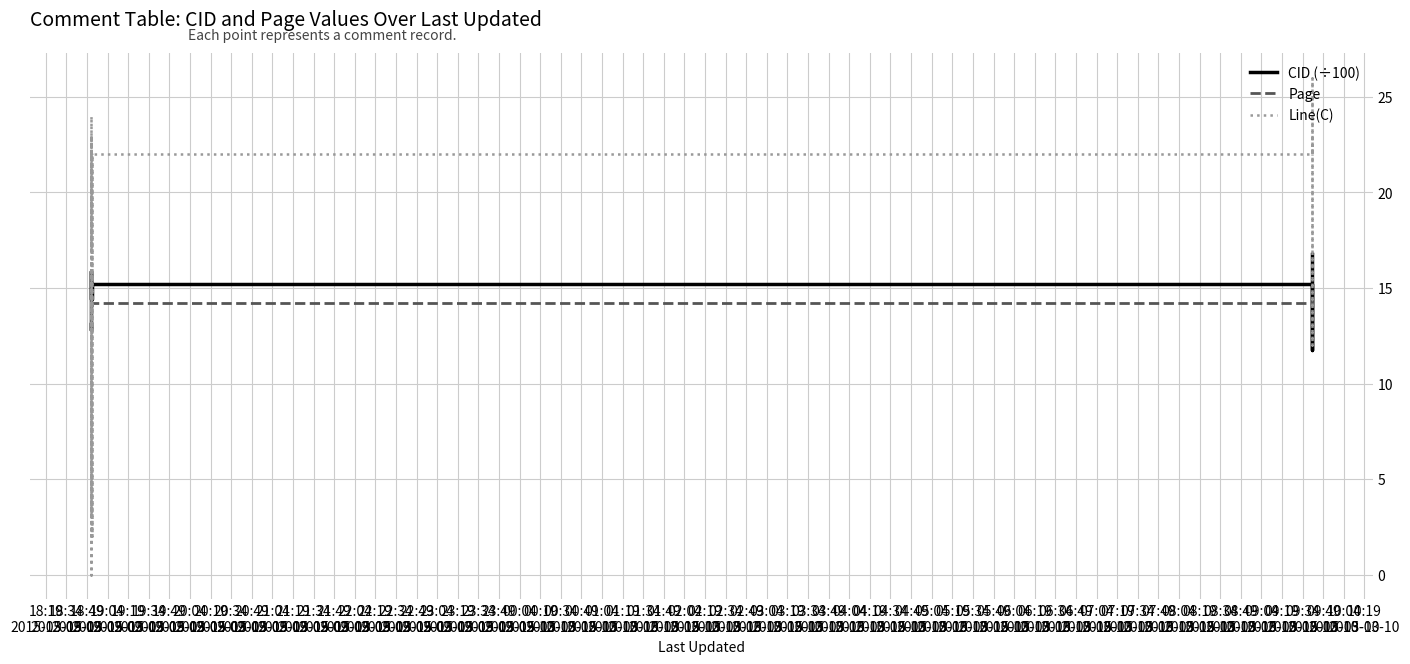

List the series in order of their overall mean, lowest first.

Page, CID (÷100), Line(C)